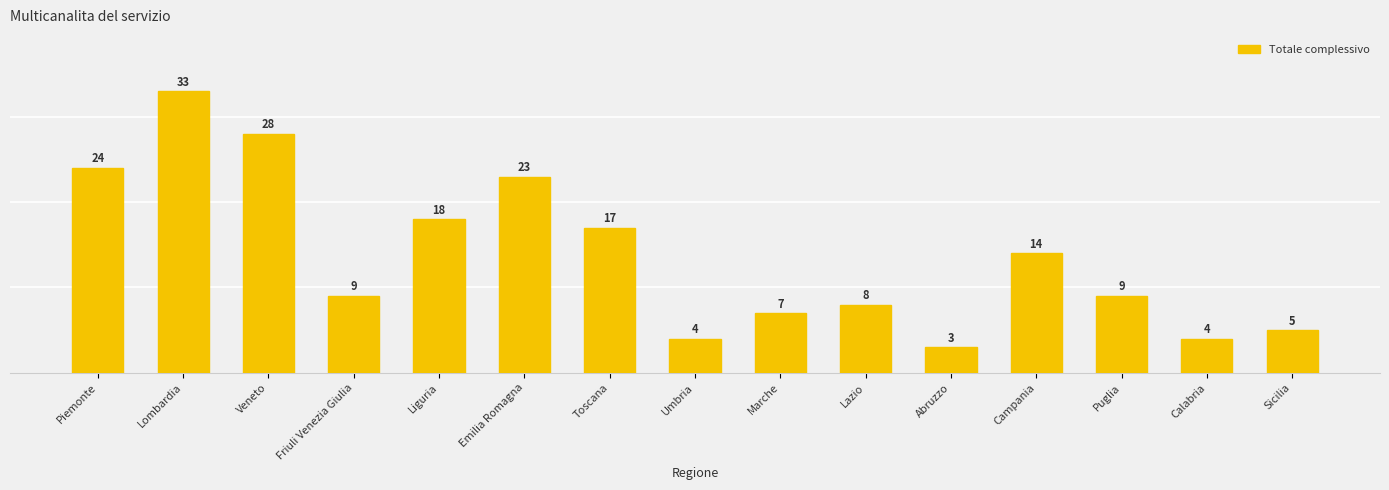

Which label corresponds to the smallest value in the chart?

Abruzzo